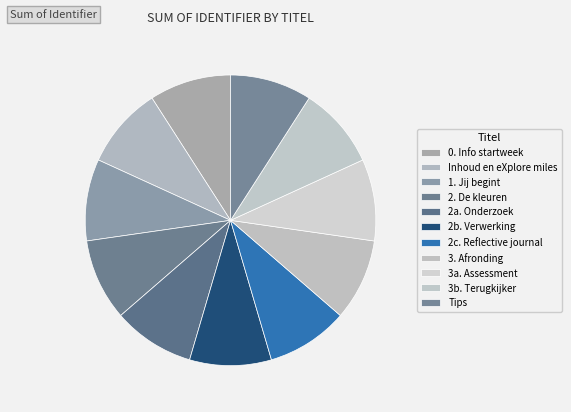

Which slice is the largest?

Tips